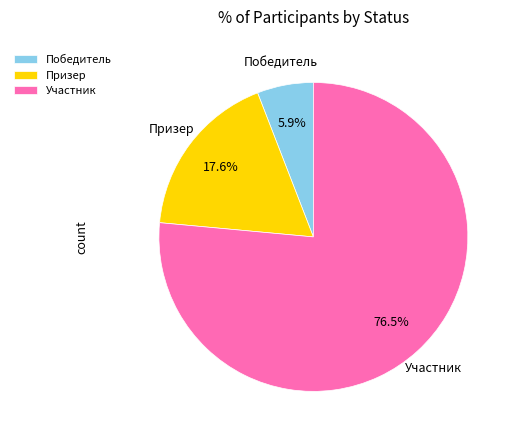

What is the largest slice in the pie chart?

Участник